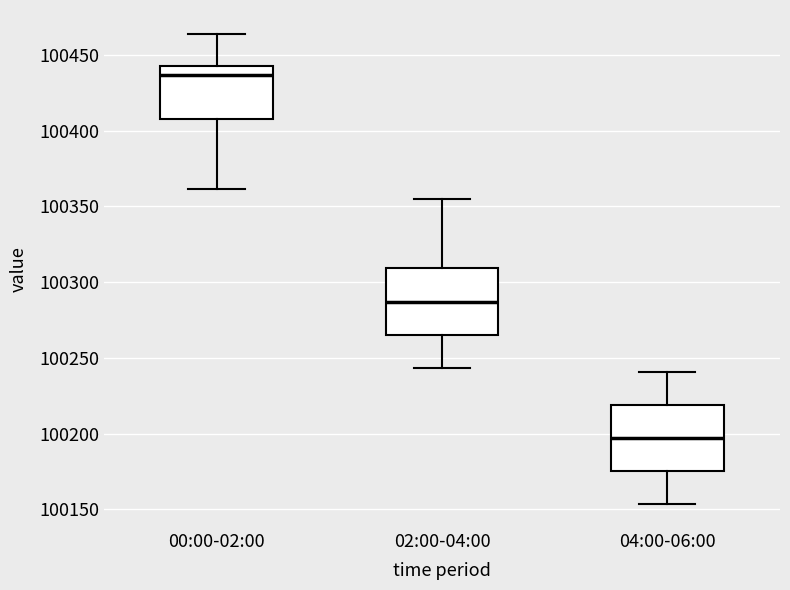

Reading left to right, transcribe this box plot: for each box, give where its median line is, the range the box spans, and where its two whiskers end, as read against the y-axis. The values are not printed on the chart, so give them approximately, as read against the axis.

00:00-02:00: median 100435, box 100410 to 100445, whiskers 100360 to 100465
02:00-04:00: median 100285, box 100265 to 100310, whiskers 100245 to 100355
04:00-06:00: median 100195, box 100175 to 100220, whiskers 100155 to 100240